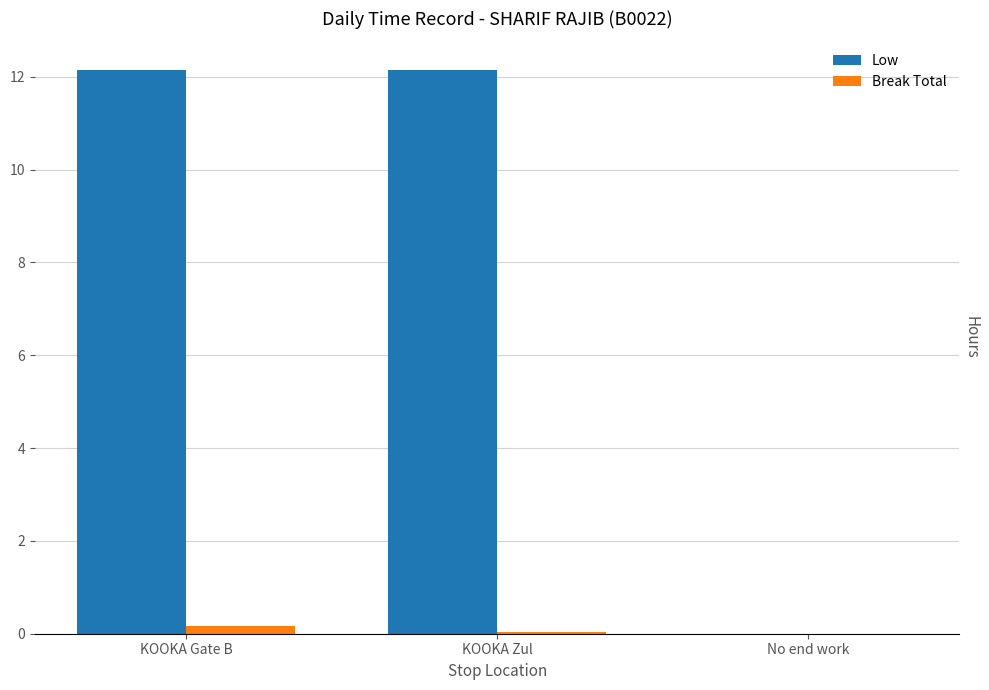

What is the sum of all Low values?

24.3